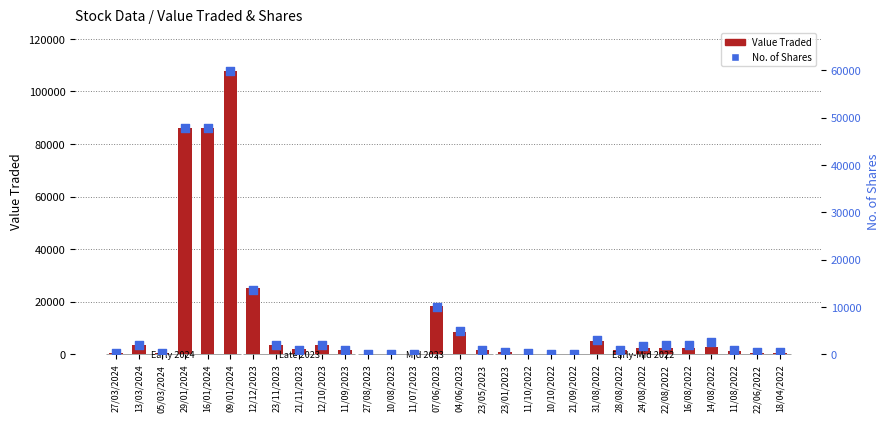

What are all the series names shown in the legend?

Value Traded, No. of Shares